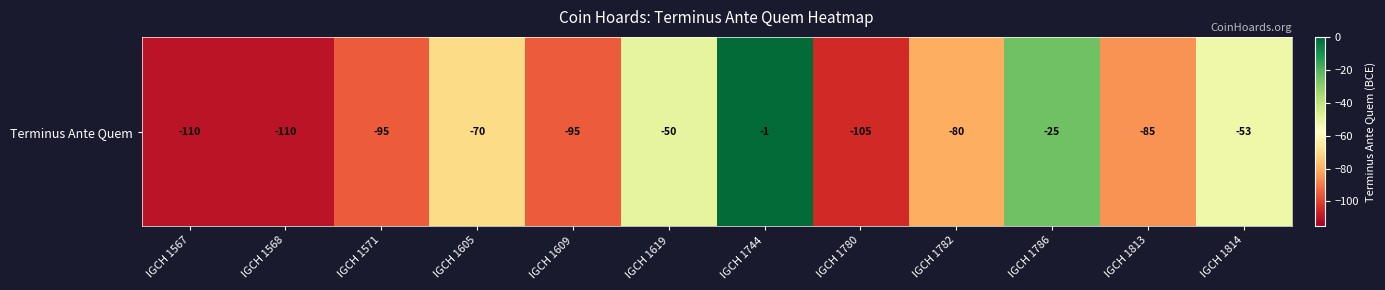

Rank the categories by value from lowest to highest.

IGCH 1567, IGCH 1568, IGCH 1780, IGCH 1571, IGCH 1609, IGCH 1813, IGCH 1782, IGCH 1605, IGCH 1814, IGCH 1619, IGCH 1786, IGCH 1744